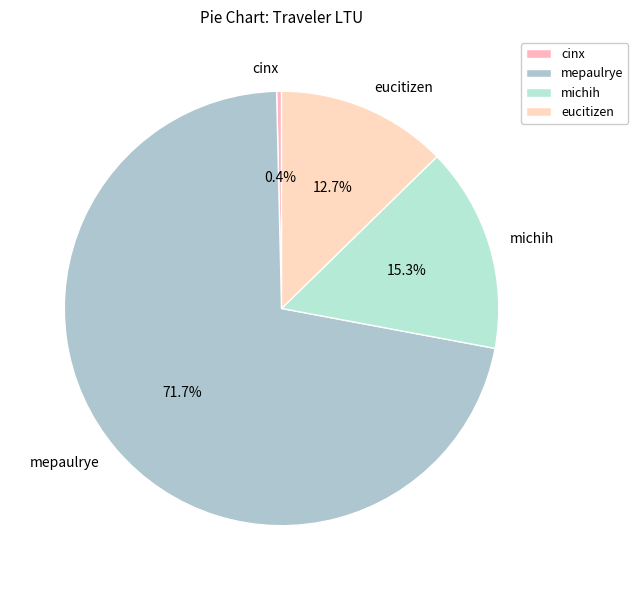

To the nearest percent, what is the difference between the eucitizen and mepaulrye slice percentages?

59%